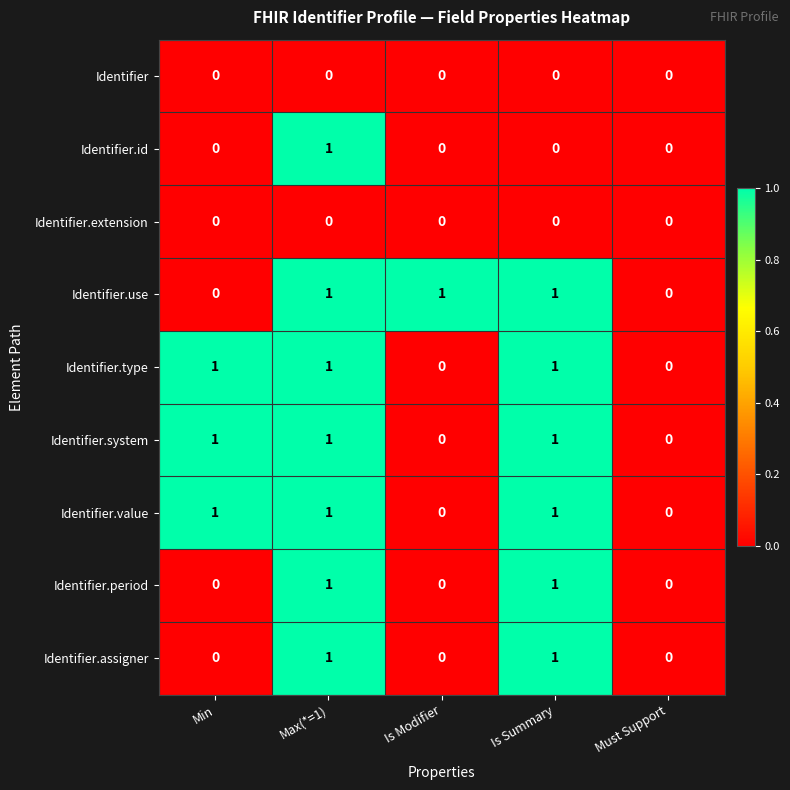

What is the spread (max minus min) of values at Is Modifier?

1